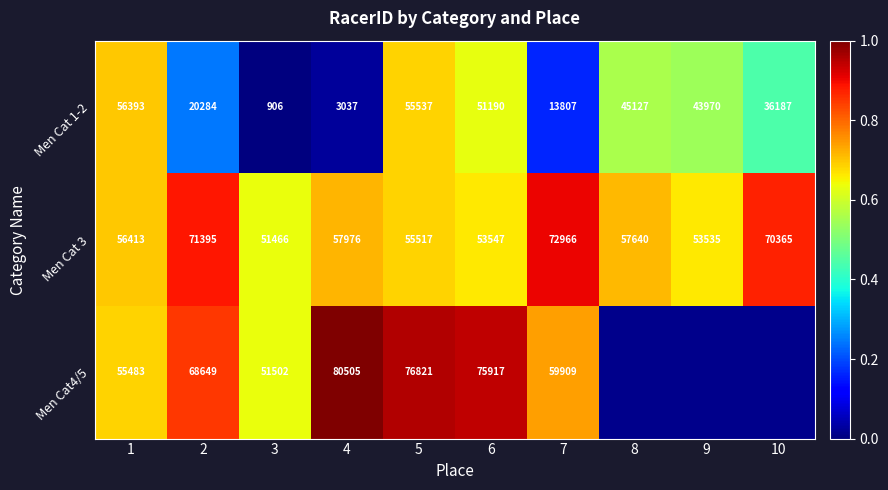

Is the value of Men Cat 3 at 4 greater than the value of Men Cat 1-2 at 10?

Yes